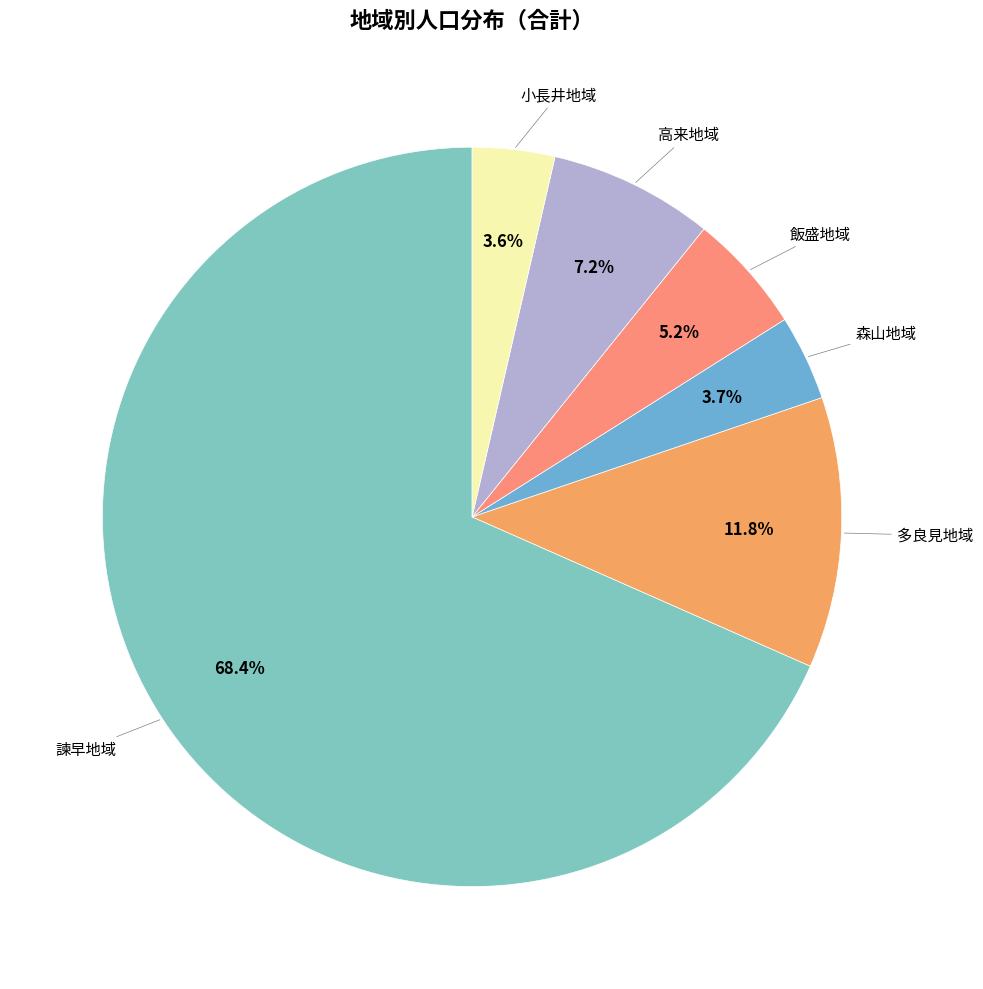

Count the number of slices in the pie.

6